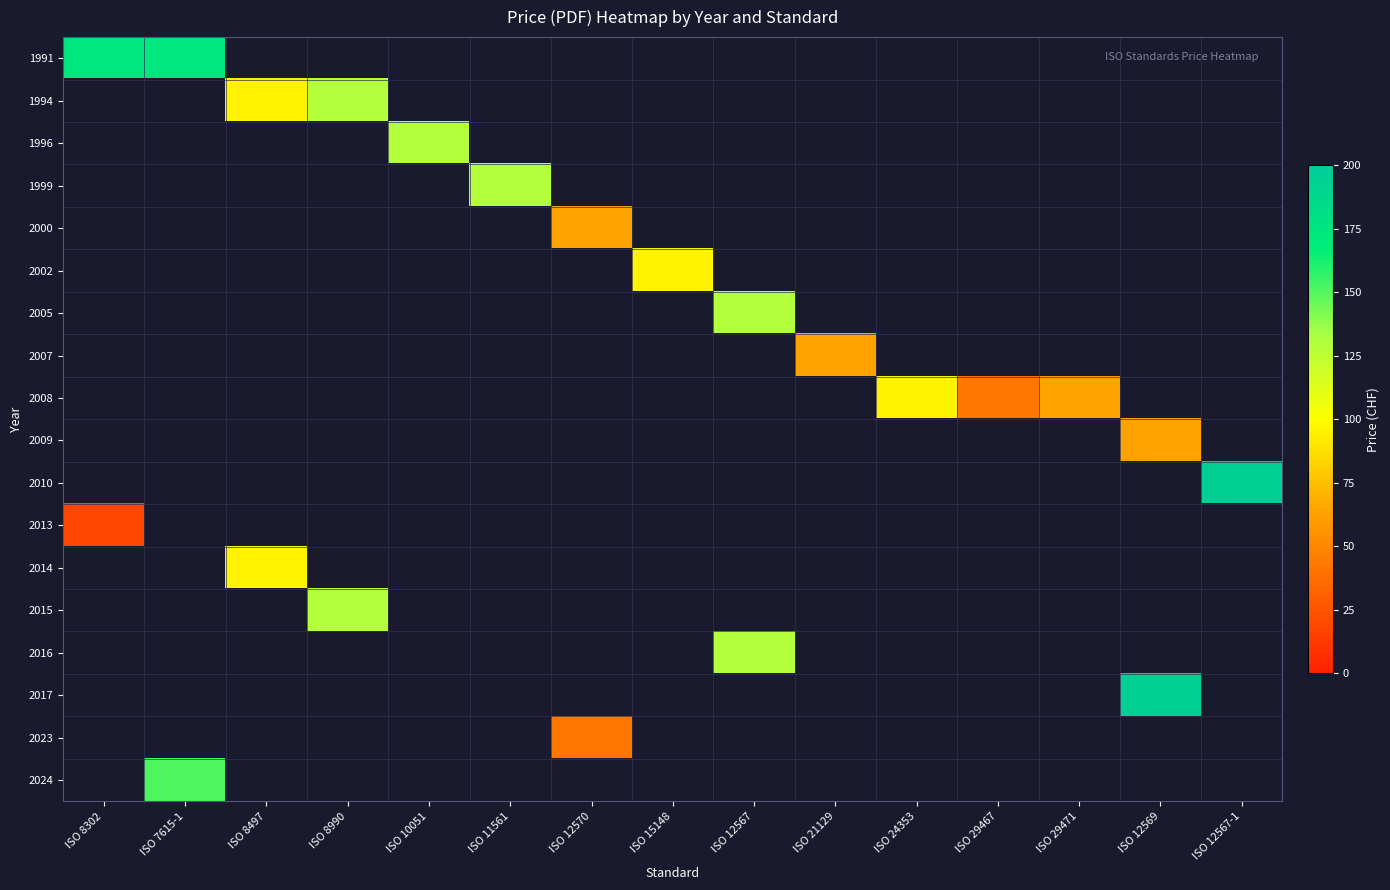

Reading right to left, transcribe all the data shown in this chart.

1991: ISO 12567-1=0	ISO 12569=0	ISO 29471=0	ISO 29467=0	ISO 24353=0	ISO 21129=0	ISO 12567=0	ISO 15148=0	ISO 12570=0	ISO 11561=0	ISO 10051=0	ISO 8990=0	ISO 8497=0	ISO 7615-1=173	ISO 8302=173
1994: ISO 12567-1=0	ISO 12569=0	ISO 29471=0	ISO 29467=0	ISO 24353=0	ISO 21129=0	ISO 12567=0	ISO 15148=0	ISO 12570=0	ISO 11561=0	ISO 10051=0	ISO 8990=129	ISO 8497=96	ISO 7615-1=0	ISO 8302=0
1996: ISO 12567-1=0	ISO 12569=0	ISO 29471=0	ISO 29467=0	ISO 24353=0	ISO 21129=0	ISO 12567=0	ISO 15148=0	ISO 12570=0	ISO 11561=0	ISO 10051=129	ISO 8990=0	ISO 8497=0	ISO 7615-1=0	ISO 8302=0
1999: ISO 12567-1=0	ISO 12569=0	ISO 29471=0	ISO 29467=0	ISO 24353=0	ISO 21129=0	ISO 12567=0	ISO 15148=0	ISO 12570=0	ISO 11561=129	ISO 10051=0	ISO 8990=0	ISO 8497=0	ISO 7615-1=0	ISO 8302=0
2000: ISO 12567-1=0	ISO 12569=0	ISO 29471=0	ISO 29467=0	ISO 24353=0	ISO 21129=0	ISO 12567=0	ISO 15148=0	ISO 12570=63	ISO 11561=0	ISO 10051=0	ISO 8990=0	ISO 8497=0	ISO 7615-1=0	ISO 8302=0
2002: ISO 12567-1=0	ISO 12569=0	ISO 29471=0	ISO 29467=0	ISO 24353=0	ISO 21129=0	ISO 12567=0	ISO 15148=96	ISO 12570=0	ISO 11561=0	ISO 10051=0	ISO 8990=0	ISO 8497=0	ISO 7615-1=0	ISO 8302=0
2005: ISO 12567-1=0	ISO 12569=0	ISO 29471=0	ISO 29467=0	ISO 24353=0	ISO 21129=0	ISO 12567=129	ISO 15148=0	ISO 12570=0	ISO 11561=0	ISO 10051=0	ISO 8990=0	ISO 8497=0	ISO 7615-1=0	ISO 8302=0
2007: ISO 12567-1=0	ISO 12569=0	ISO 29471=0	ISO 29467=0	ISO 24353=0	ISO 21129=63	ISO 12567=0	ISO 15148=0	ISO 12570=0	ISO 11561=0	ISO 10051=0	ISO 8990=0	ISO 8497=0	ISO 7615-1=0	ISO 8302=0
2008: ISO 12567-1=0	ISO 12569=0	ISO 29471=63	ISO 29467=42	ISO 24353=96	ISO 21129=0	ISO 12567=0	ISO 15148=0	ISO 12570=0	ISO 11561=0	ISO 10051=0	ISO 8990=0	ISO 8497=0	ISO 7615-1=0	ISO 8302=0
2009: ISO 12567-1=0	ISO 12569=63	ISO 29471=0	ISO 29467=0	ISO 24353=0	ISO 21129=0	ISO 12567=0	ISO 15148=0	ISO 12570=0	ISO 11561=0	ISO 10051=0	ISO 8990=0	ISO 8497=0	ISO 7615-1=0	ISO 8302=0
2010: ISO 12567-1=194	ISO 12569=0	ISO 29471=0	ISO 29467=0	ISO 24353=0	ISO 21129=0	ISO 12567=0	ISO 15148=0	ISO 12570=0	ISO 11561=0	ISO 10051=0	ISO 8990=0	ISO 8497=0	ISO 7615-1=0	ISO 8302=0
2013: ISO 12567-1=0	ISO 12569=0	ISO 29471=0	ISO 29467=0	ISO 24353=0	ISO 21129=0	ISO 12567=0	ISO 15148=0	ISO 12570=0	ISO 11561=0	ISO 10051=0	ISO 8990=0	ISO 8497=0	ISO 7615-1=0	ISO 8302=18
2014: ISO 12567-1=0	ISO 12569=0	ISO 29471=0	ISO 29467=0	ISO 24353=0	ISO 21129=0	ISO 12567=0	ISO 15148=0	ISO 12570=0	ISO 11561=0	ISO 10051=0	ISO 8990=0	ISO 8497=96	ISO 7615-1=0	ISO 8302=0
2015: ISO 12567-1=0	ISO 12569=0	ISO 29471=0	ISO 29467=0	ISO 24353=0	ISO 21129=0	ISO 12567=0	ISO 15148=0	ISO 12570=0	ISO 11561=0	ISO 10051=0	ISO 8990=129	ISO 8497=0	ISO 7615-1=0	ISO 8302=0
2016: ISO 12567-1=0	ISO 12569=0	ISO 29471=0	ISO 29467=0	ISO 24353=0	ISO 21129=0	ISO 12567=129	ISO 15148=0	ISO 12570=0	ISO 11561=0	ISO 10051=0	ISO 8990=0	ISO 8497=0	ISO 7615-1=0	ISO 8302=0
2017: ISO 12567-1=0	ISO 12569=194	ISO 29471=0	ISO 29467=0	ISO 24353=0	ISO 21129=0	ISO 12567=0	ISO 15148=0	ISO 12570=0	ISO 11561=0	ISO 10051=0	ISO 8990=0	ISO 8497=0	ISO 7615-1=0	ISO 8302=0
2023: ISO 12567-1=0	ISO 12569=0	ISO 29471=0	ISO 29467=0	ISO 24353=0	ISO 21129=0	ISO 12567=0	ISO 15148=0	ISO 12570=42	ISO 11561=0	ISO 10051=0	ISO 8990=0	ISO 8497=0	ISO 7615-1=0	ISO 8302=0
2024: ISO 12567-1=0	ISO 12569=0	ISO 29471=0	ISO 29467=0	ISO 24353=0	ISO 21129=0	ISO 12567=0	ISO 15148=0	ISO 12570=0	ISO 11561=0	ISO 10051=0	ISO 8990=0	ISO 8497=0	ISO 7615-1=151	ISO 8302=0